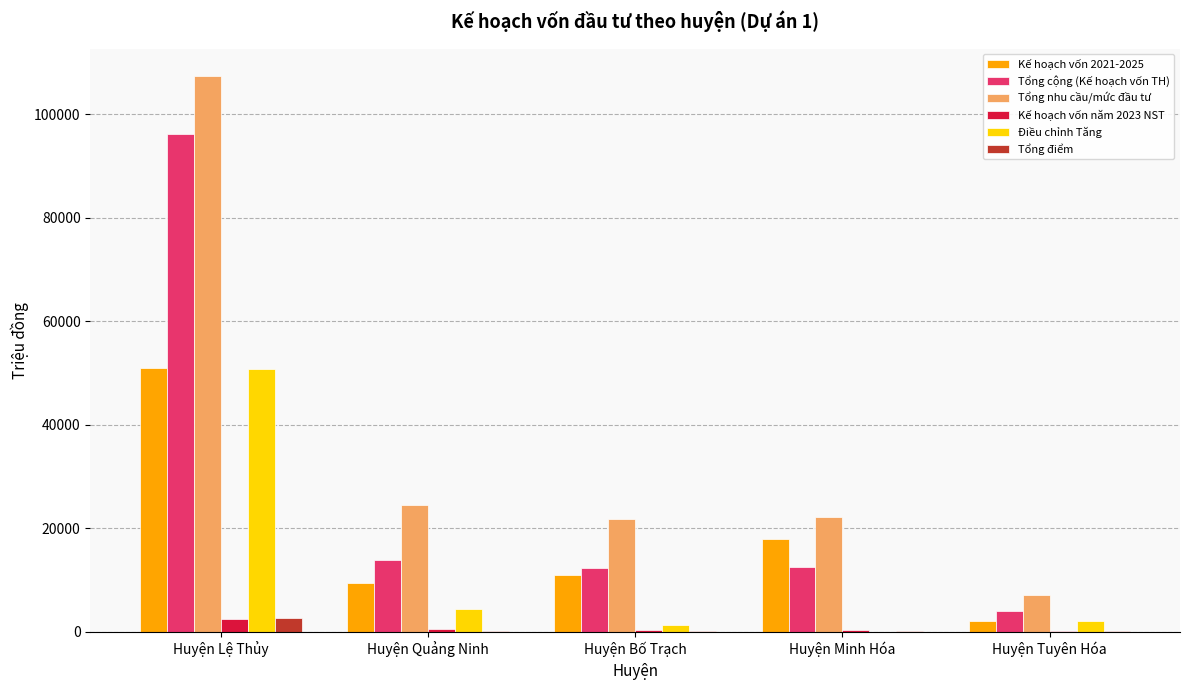

Which series changed the most between Huyện Lệ Thủy and Huyện Quảng Ninh?

Tổng nhu cầu/mức đầu tư